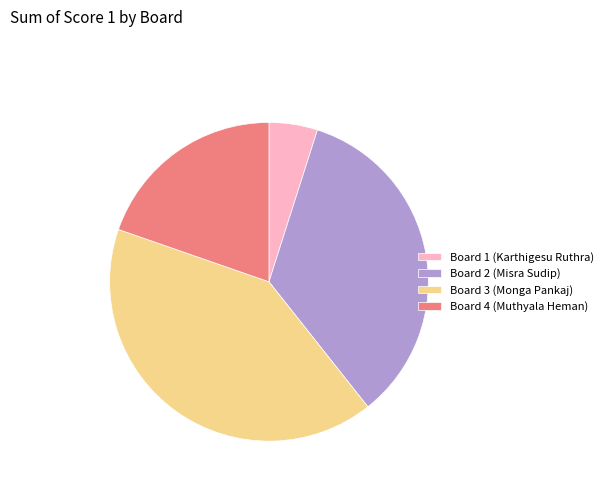

Combined, do Board 4 (Muthyala Heman) and Board 2 (Misra Sudip) account for over 50%?

Yes